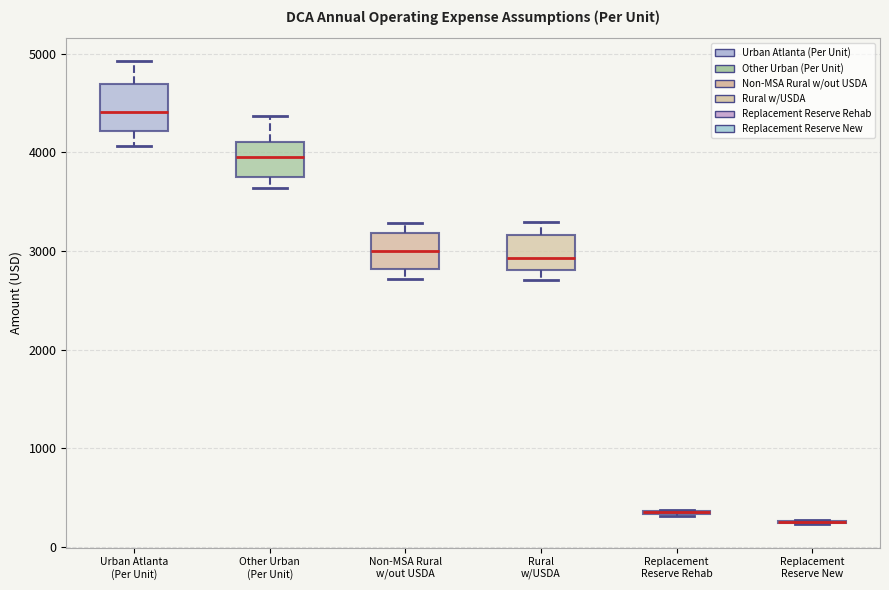

Which box is the tallest, from its lower edge to its upper edge?

Urban Atlanta (Per Unit)